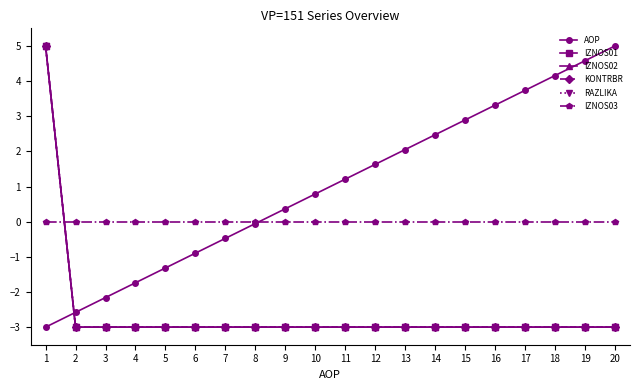

Which series has the widest spread of values?

AOP